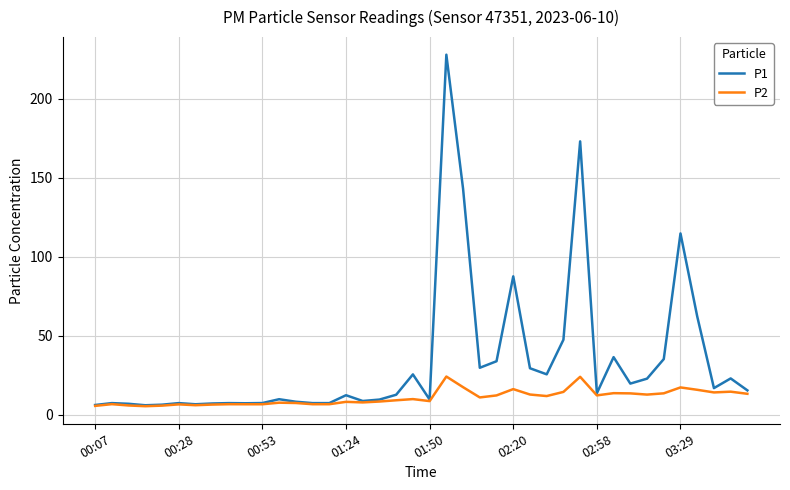

Which series has the widest spread of values?

P1